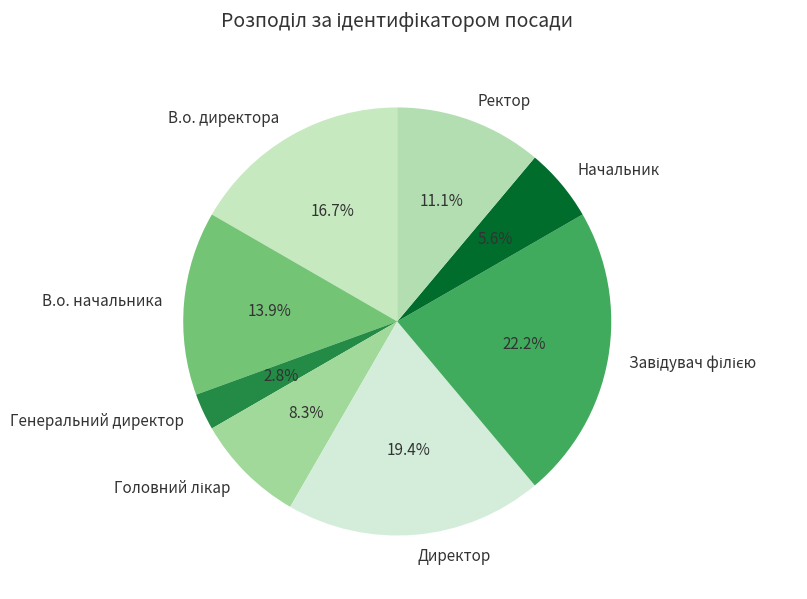

Approximately how many times larger is the value at Ректор compared to Генеральний директор?

4.0